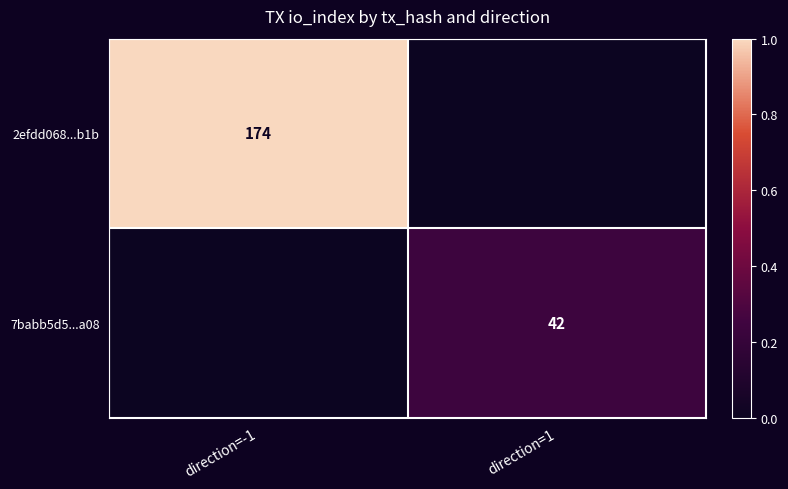

The 2efdd068...b1b series shows 174 at direction=-1. True or false?

True